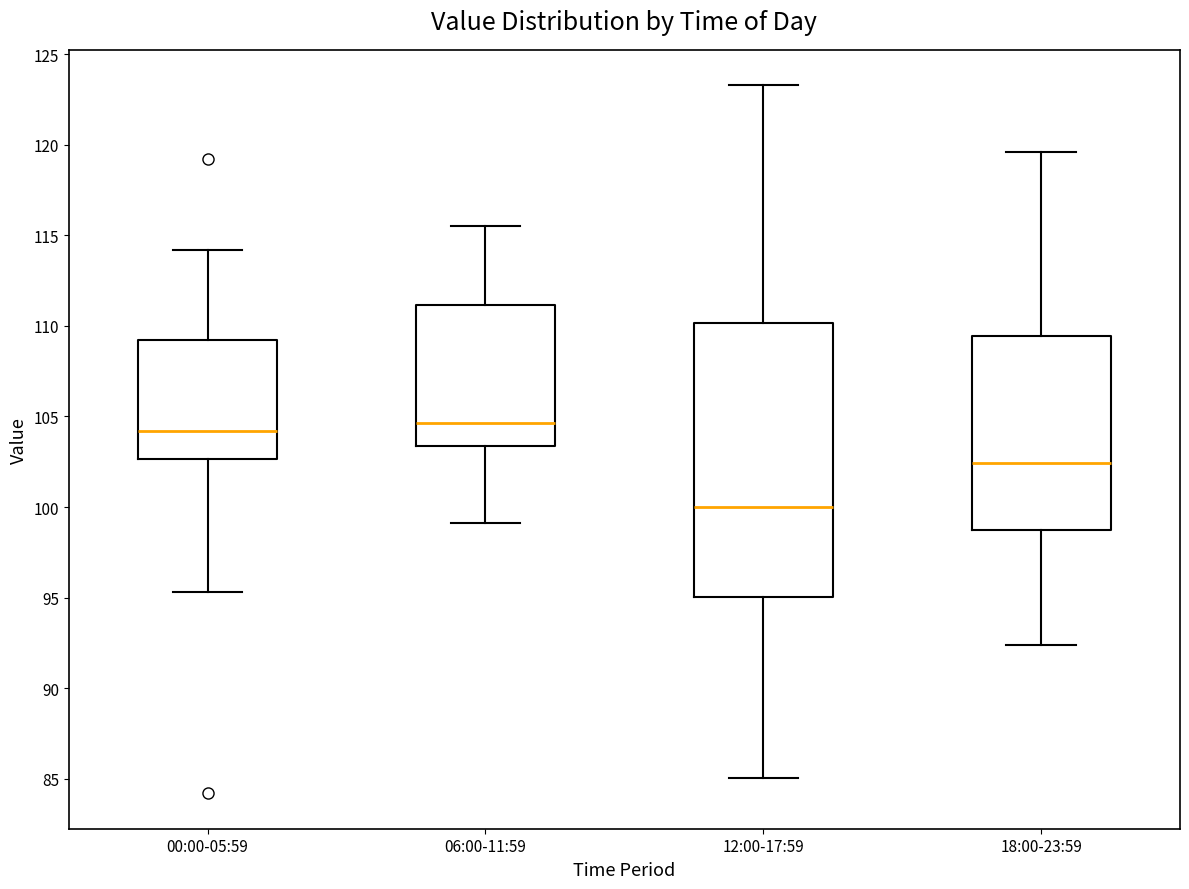

Reading left to right, read every box against the y-axis: the position of its median line, the range the box covers, and the ends of its whiskers. The values are not printed on the chart, so give them approximately, as read against the axis.

00:00-05:59: median 104.0, box 102.5 to 109.0, whiskers 95.5 to 114.0
06:00-11:59: median 104.5, box 103.5 to 111.0, whiskers 99.0 to 115.5
12:00-17:59: median 100.0, box 95.0 to 110.0, whiskers 85.0 to 123.5
18:00-23:59: median 102.5, box 98.5 to 109.5, whiskers 92.5 to 119.5